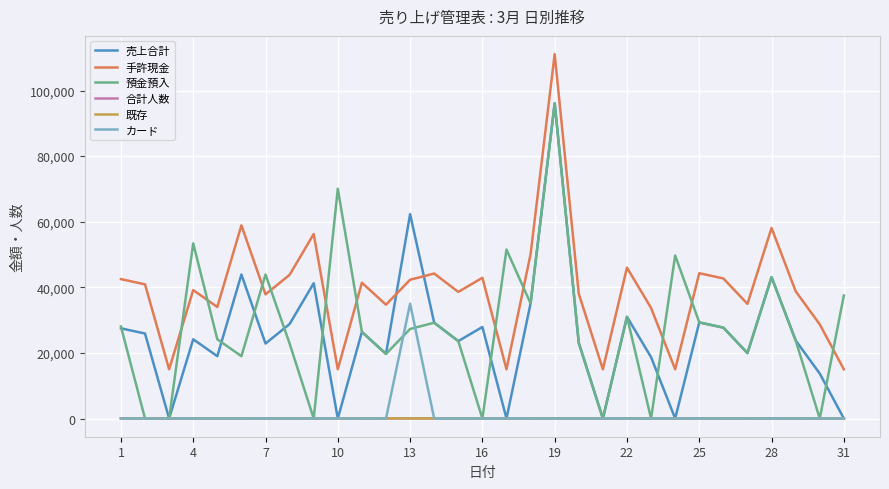

Which series has the largest total across all categories?

手許現金